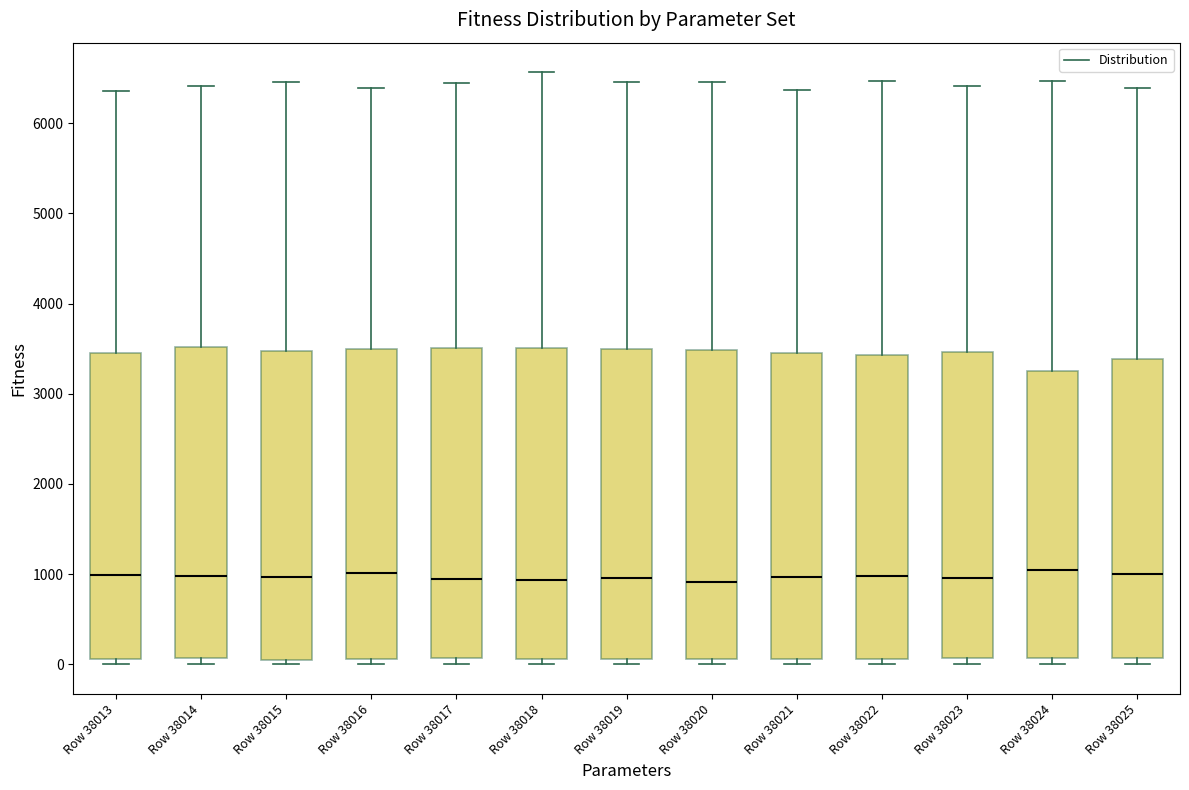

Reading left to right, read every box against the y-axis: the position of its median line, the range the box covers, and the ends of its whiskers. The values are not printed on the chart, so give them approximately, as read against the axis.

Row 38013: median 1000, box 100 to 3400, whiskers 0 to 6400
Row 38014: median 1000, box 100 to 3500, whiskers 0 to 6400
Row 38015: median 1000, box 0 to 3500, whiskers 0 (just below the box's lower edge) to 6500
Row 38016: median 1000, box 100 to 3500, whiskers 0 to 6400
Row 38017: median 900, box 100 to 3500, whiskers 0 to 6400
Row 38018: median 900, box 100 to 3500, whiskers 0 to 6600
Row 38019: median 1000, box 100 to 3500, whiskers 0 to 6500
Row 38020: median 900, box 100 to 3500, whiskers 0 to 6500
Row 38021: median 1000, box 100 to 3500, whiskers 0 to 6400
Row 38022: median 1000, box 100 to 3400, whiskers 0 to 6500
Row 38023: median 1000, box 100 to 3500, whiskers 0 to 6400
Row 38024: median 1000, box 100 to 3300, whiskers 0 to 6500
Row 38025: median 1000, box 100 to 3400, whiskers 0 to 6400